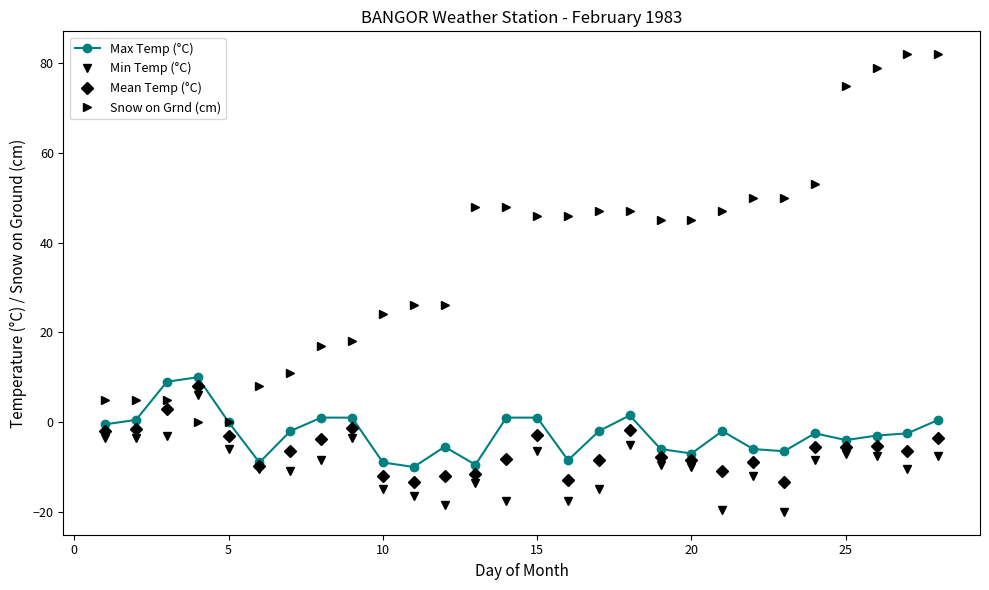

After their last crossing, which series has the higher values: Snow on Grnd (cm) or Mean Temp (°C)?

Snow on Grnd (cm)